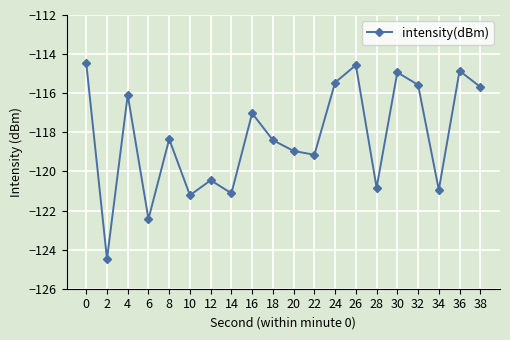

Where is the first local minimum?

2